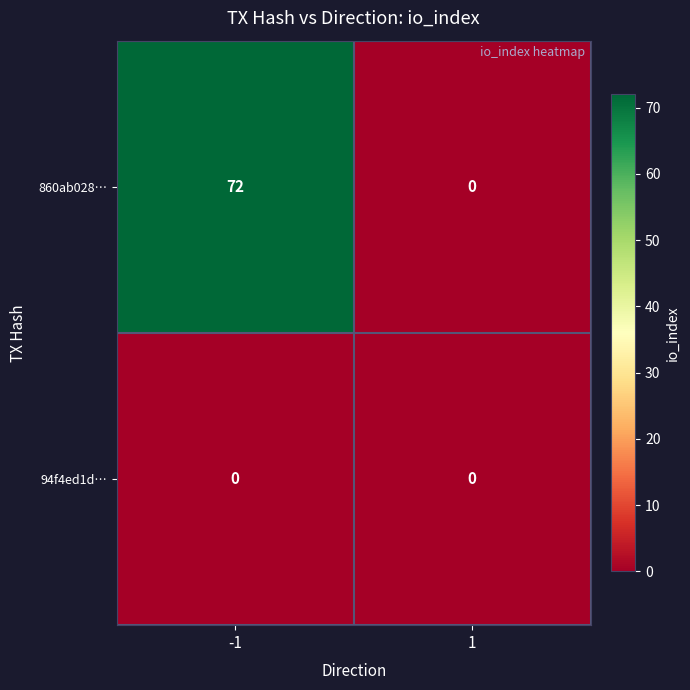

Reading left to right, extract all data points from this chart.

860ab028…: 72	0
94f4ed1d…: 0	0